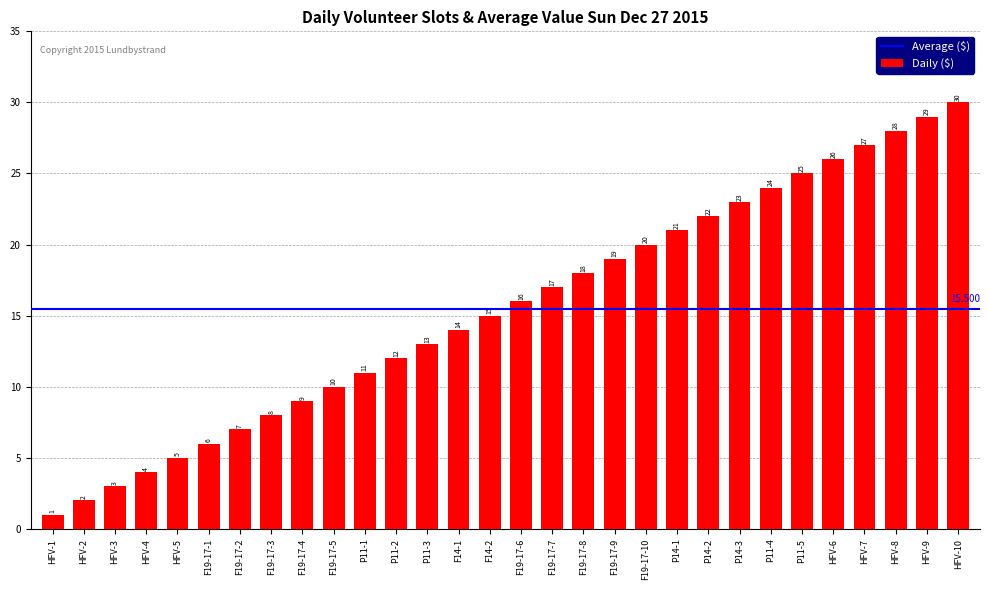

List the labels in order of value, smallest first.

HFV-1, HFV-2, HFV-3, HFV-4, HFV-5, F19-17-1, F19-17-2, F19-17-3, F19-17-4, F19-17-5, P11-1, P11-2, P11-3, F14-1, F14-2, F19-17-6, F19-17-7, F19-17-8, F19-17-9, F19-17-10, P14-1, P14-2, P14-3, P11-4, P11-5, HFV-6, HFV-7, HFV-8, HFV-9, HFV-10